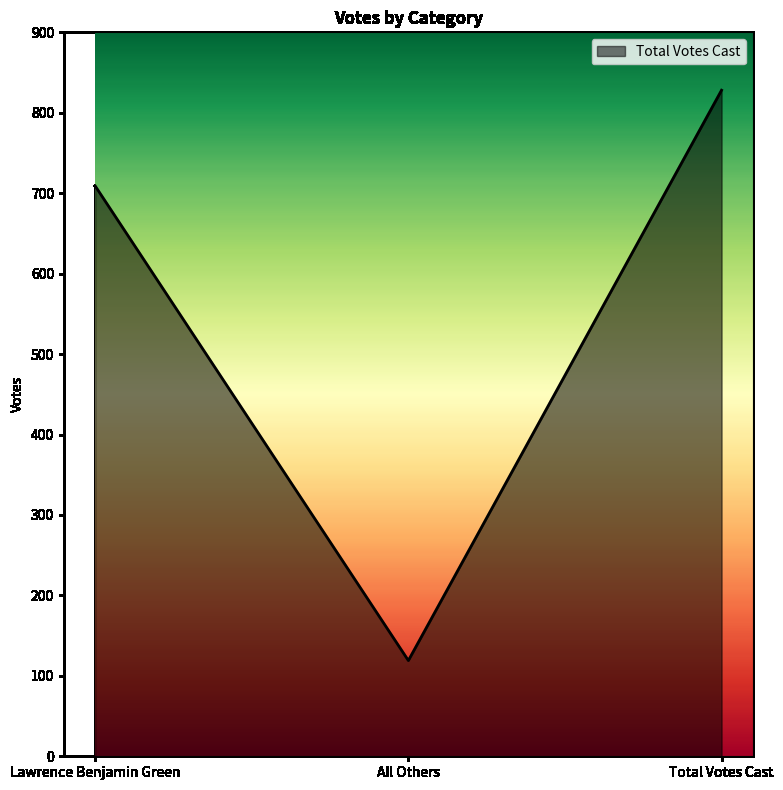

Reading left to right, extract all data points from this chart.

709	119	828